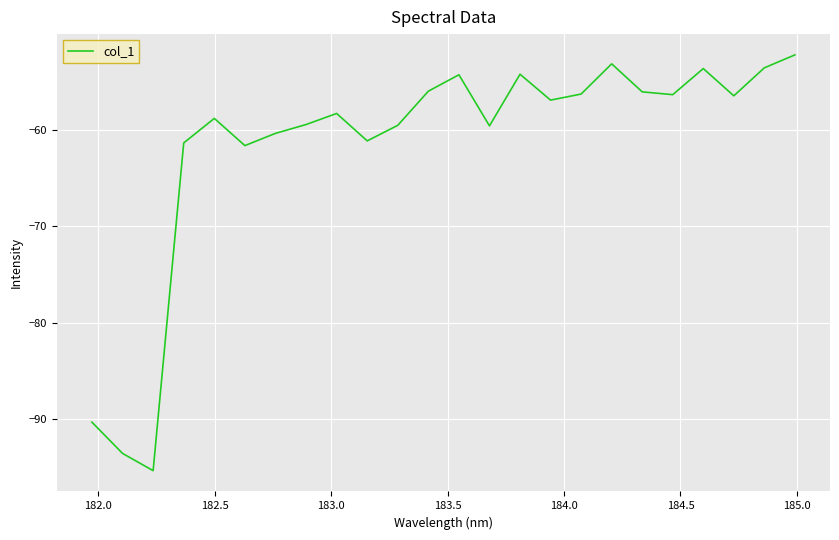

What is the greatest value displayed?

-52.3